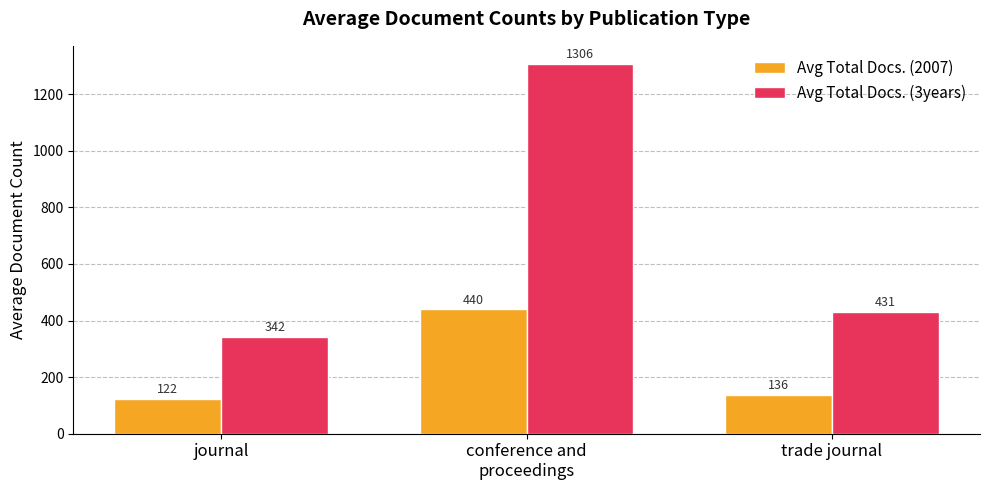

Which series has the widest spread of values?

Avg Total Docs. (3years)